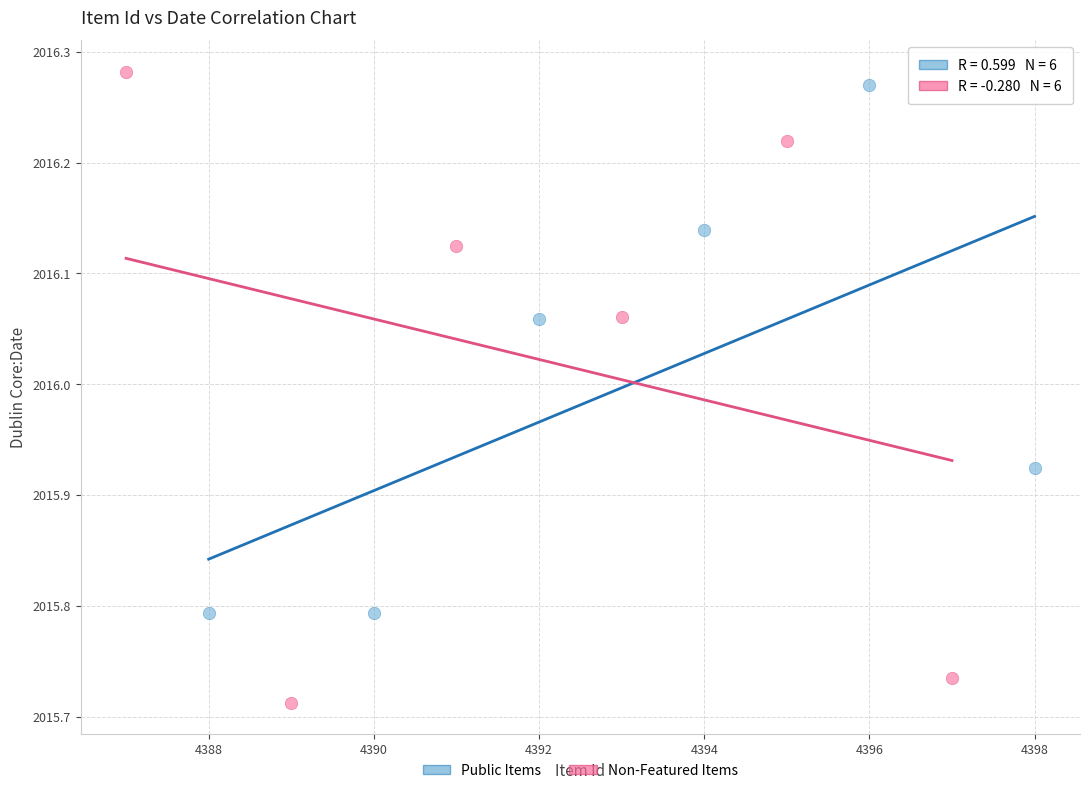

Which series has the largest Y range (max minus min)?

Non-Featured Items